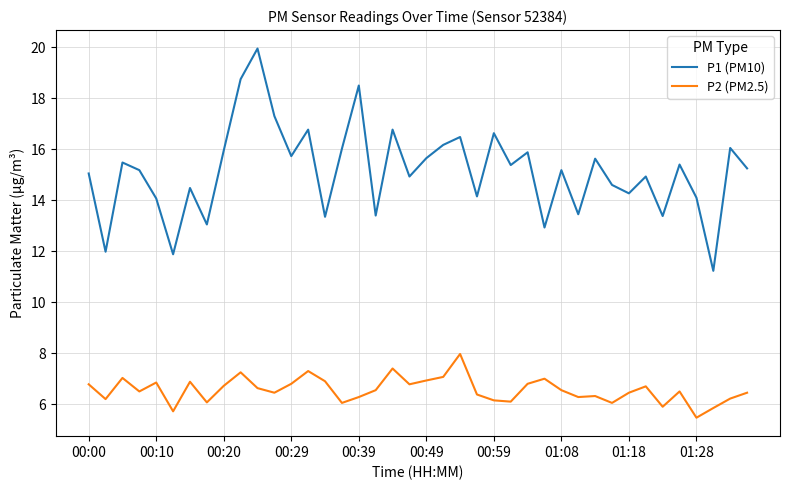

Which series has the largest total across all categories?

P1 (PM10)